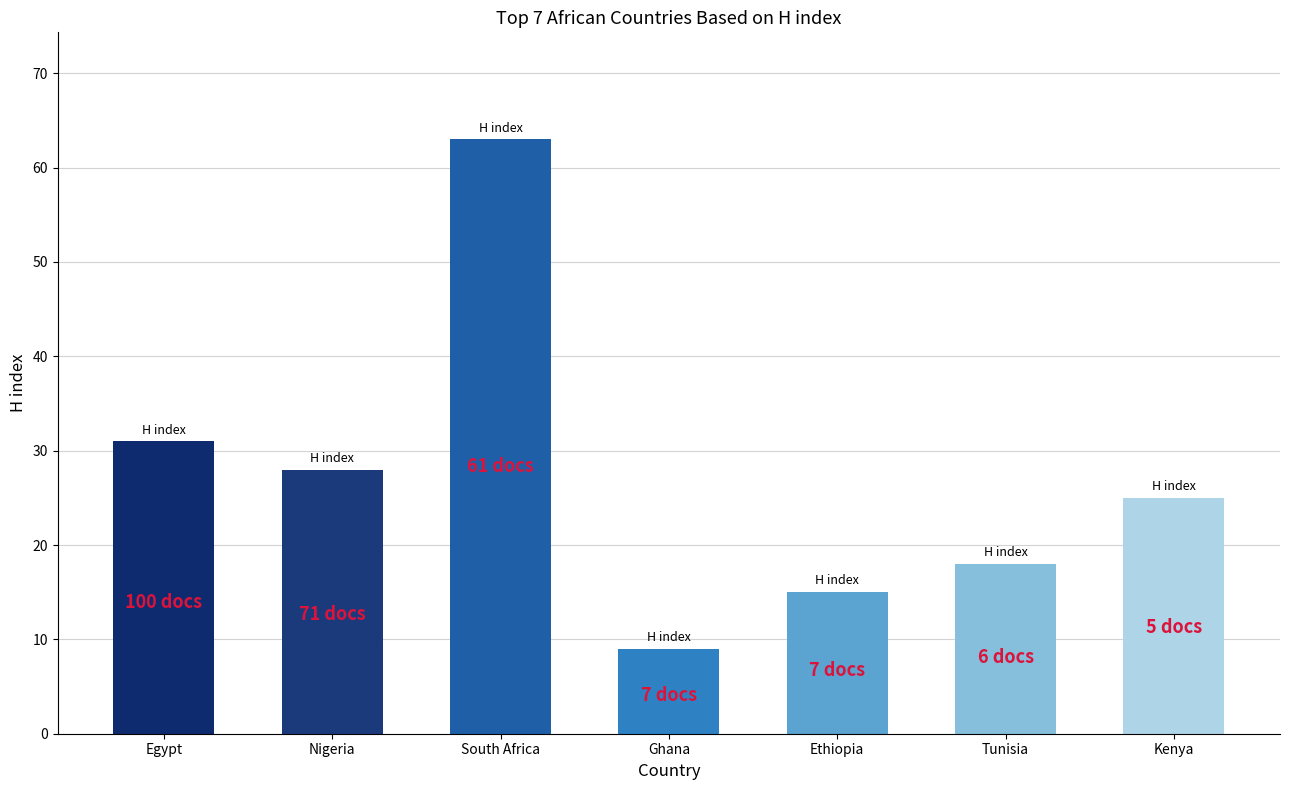

Reading left to right, transcribe all the data shown in this chart.

Egypt=31	Nigeria=28	South Africa=63	Ghana=9	Ethiopia=15	Tunisia=18	Kenya=25